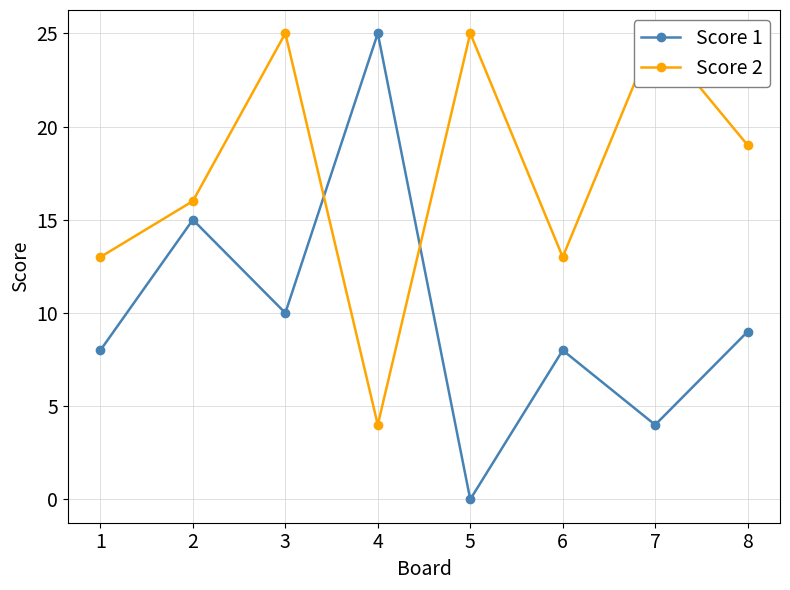

How many data points in Score 2 are less than 19?

4